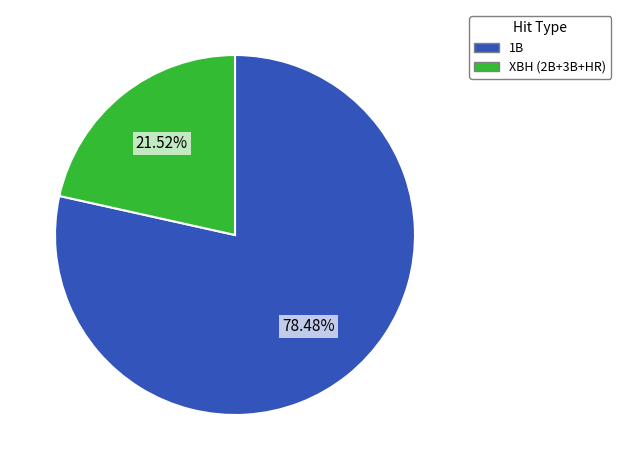

Is there a majority slice in this chart?

Yes